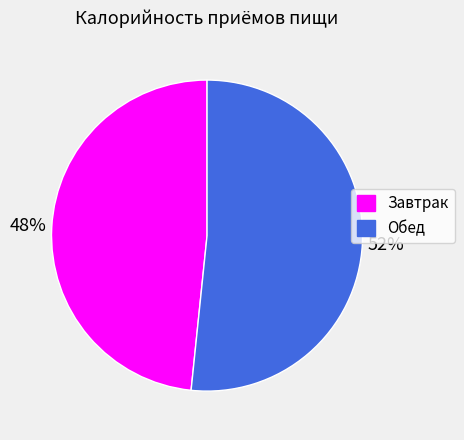

Count the number of slices in the pie.

2